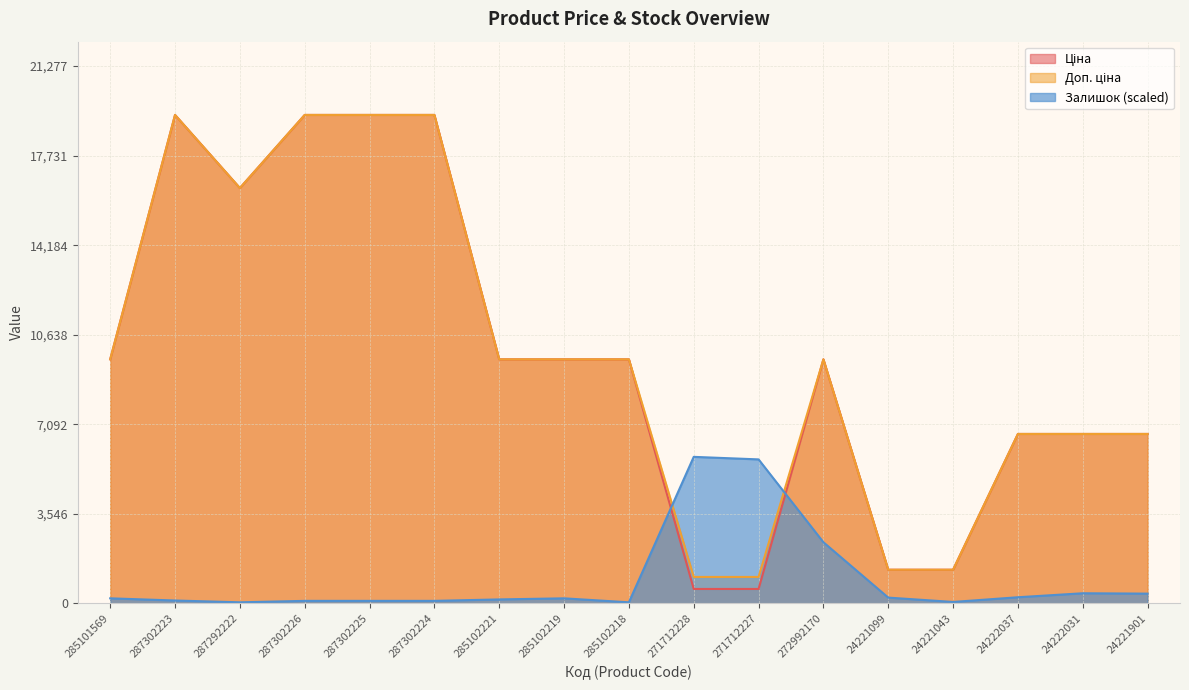

Read the Доп. ціна value at 271712228.

1048.0